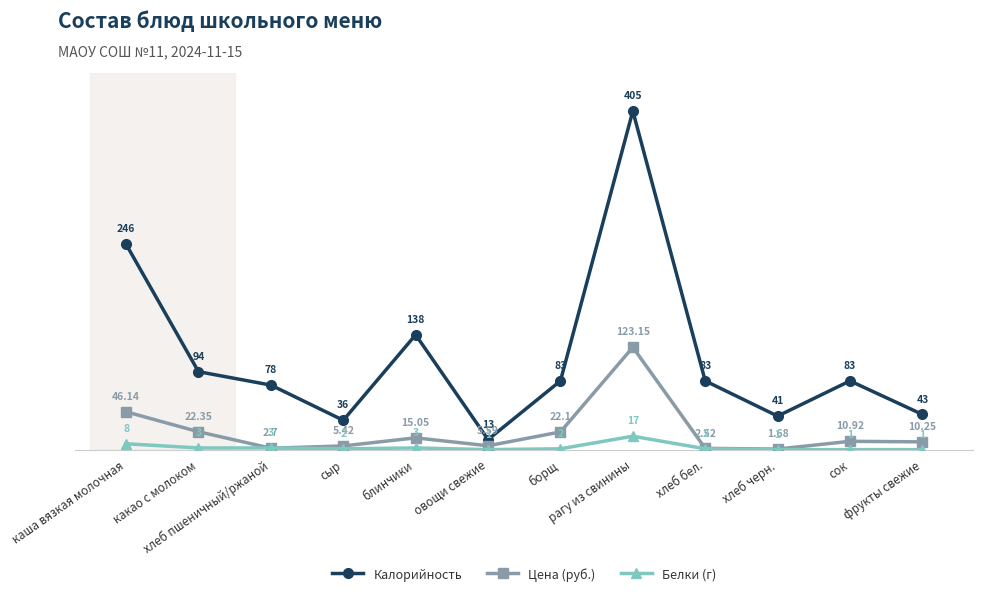

True or false: Белки (г) and Калорийность intersect in this chart.

False